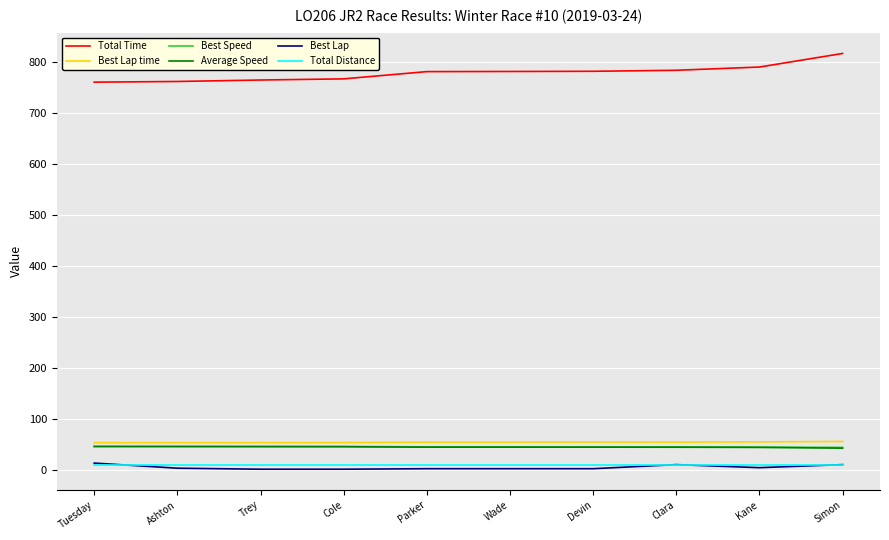

What is the average value of the Best Lap series?

5.8